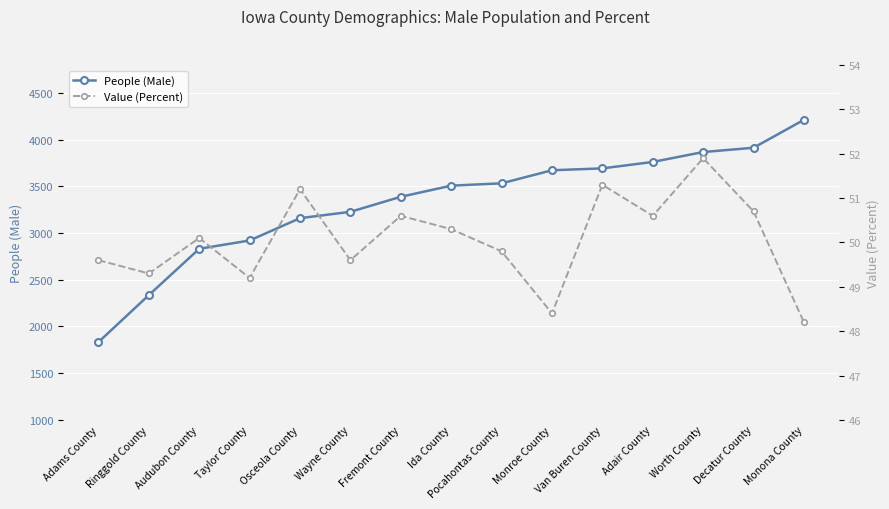

Reading left to right, transcribe all the data shown in this chart.

People (Male): Adams County=1833.0	Ringgold County=2336.0	Audubon County=2832.0	Taylor County=2921.0	Osceola County=3160.0	Wayne County=3228.0	Fremont County=3389.0	Ida County=3508.0	Pocahontas County=3533.0	Monroe County=3673.0	Van Buren County=3693.0	Adair County=3762.0	Worth County=3868.0	Decatur County=3914.0	Monona County=4213.0
Value (Percent): Adams County=49.6	Ringgold County=49.3	Audubon County=50.1	Taylor County=49.2	Osceola County=51.2	Wayne County=49.6	Fremont County=50.6	Ida County=50.3	Pocahontas County=49.8	Monroe County=48.4	Van Buren County=51.3	Adair County=50.6	Worth County=51.9	Decatur County=50.7	Monona County=48.2